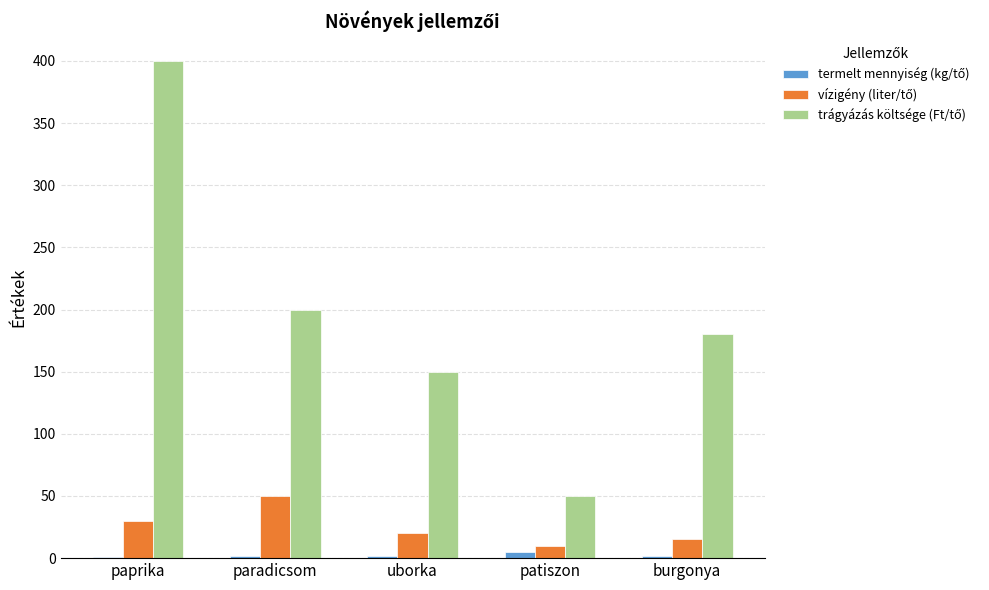

At which category is the sum across all series the highest?

paprika